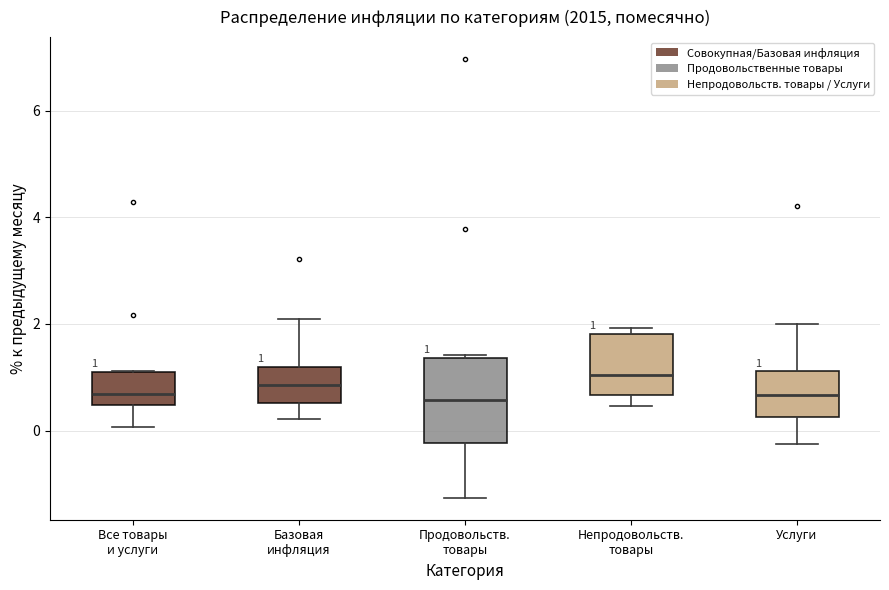

Comparing the boxes themselves (not the whiskers), which one is the tallest?

Продовольств. товары